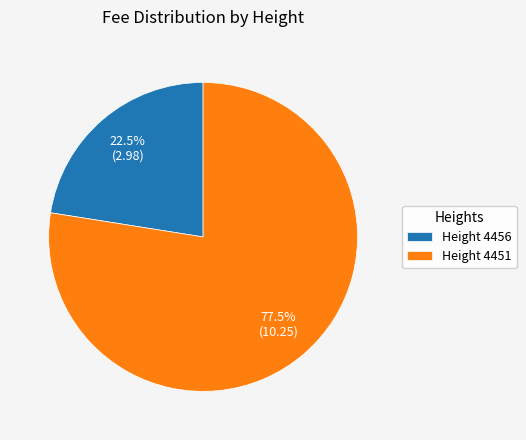

Count the number of slices in the pie.

2